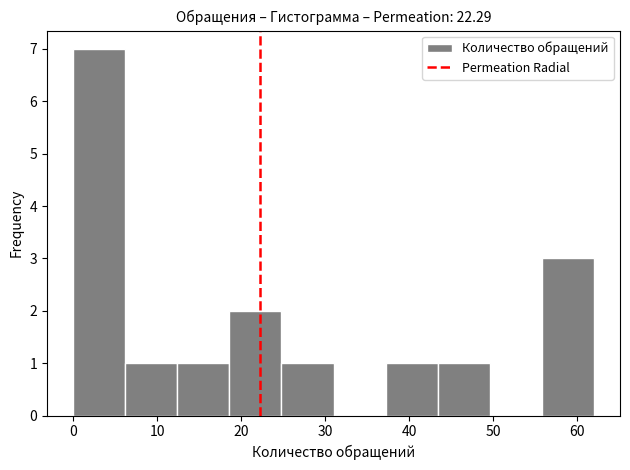

Reading left to right, list every bar in this chart as the range it spans on the x-axis followed by its height. Neither the bar edges nor the heights are printed on the chart, so give them approximately, as read against the axes.

0.0 to 6.2: 7
6.2 to 12.4: 1
12.4 to 18.6: 1
18.6 to 24.8: 2
24.8 to 31.0: 1
31.0 to 37.2: 0
37.2 to 43.4: 1
43.4 to 49.6: 1
49.6 to 55.8: 0
55.8 to 62.0: 3